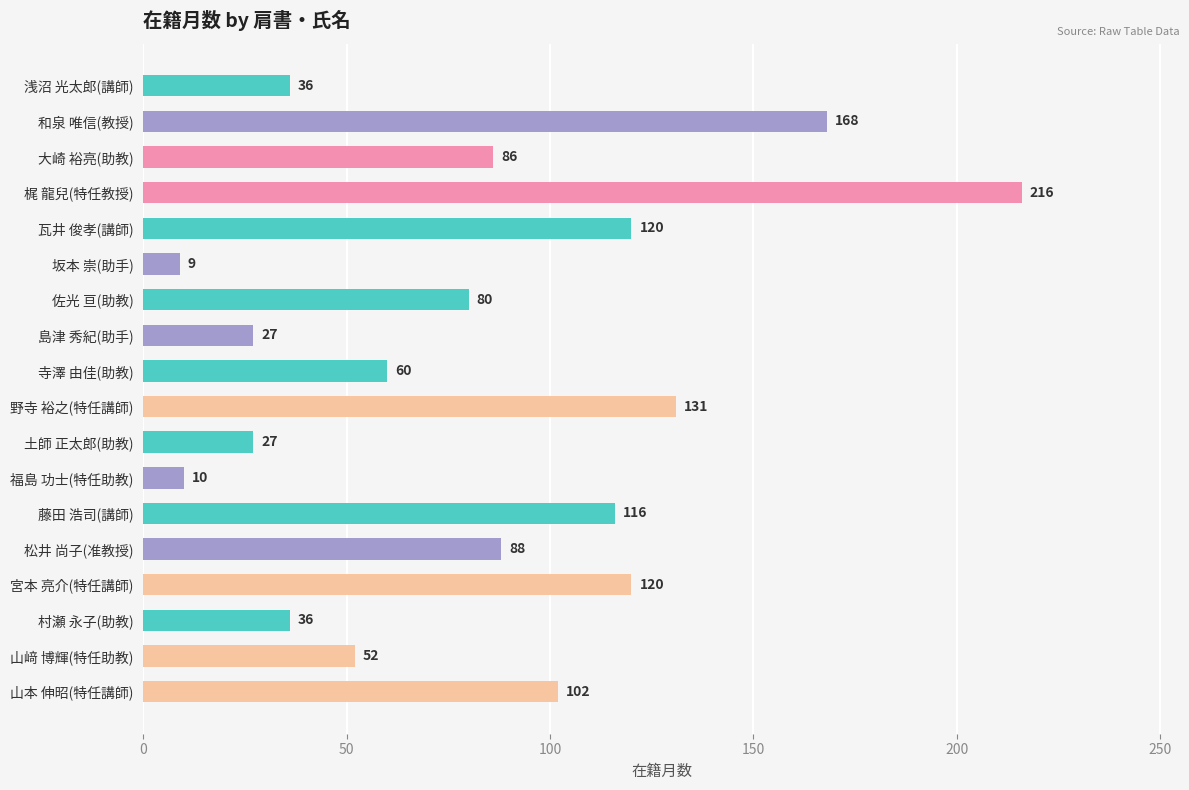

What is the change in value from 瓦井 俊孝(講師) to 村瀬 永子(助教)?

-84